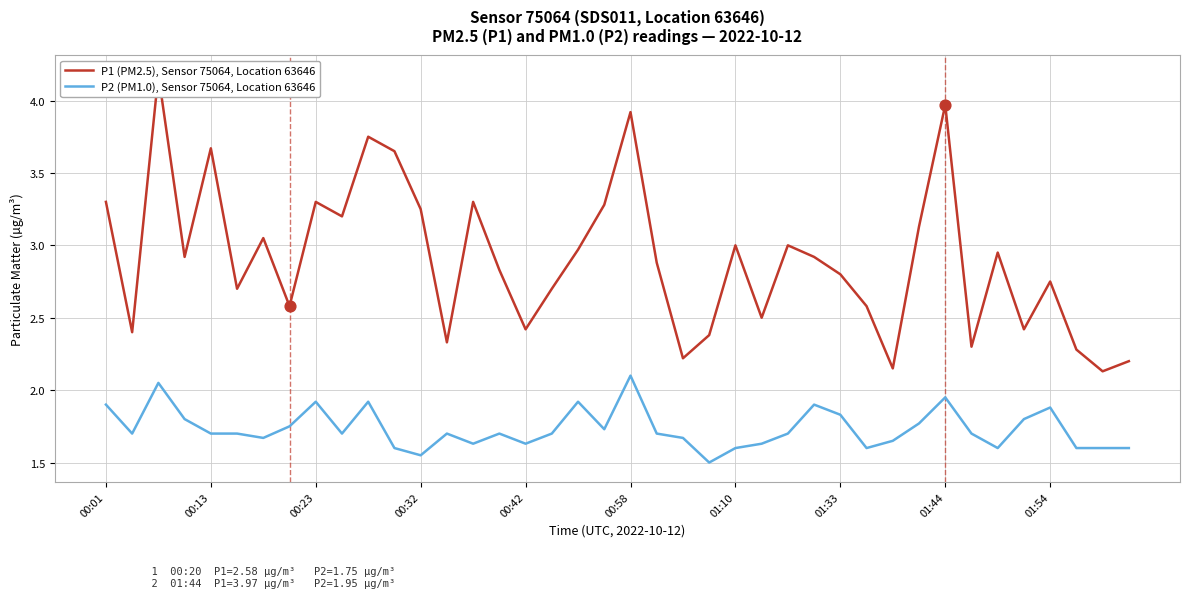

Which series has the largest Y range (max minus min)?

P1 (PM2.5), Sensor 75064, Location 63646